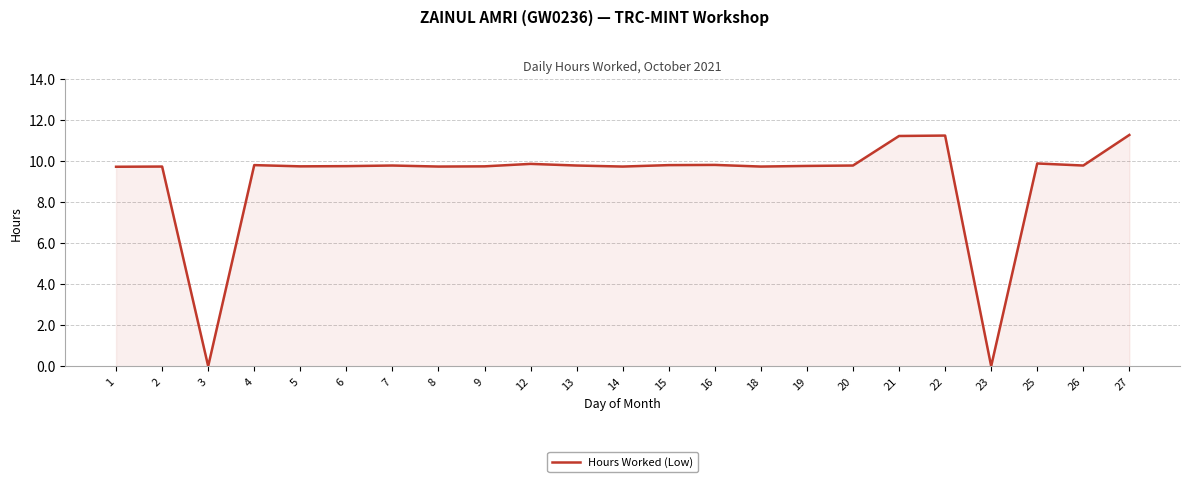

What is the difference between the maximum and minimum values?

11.3